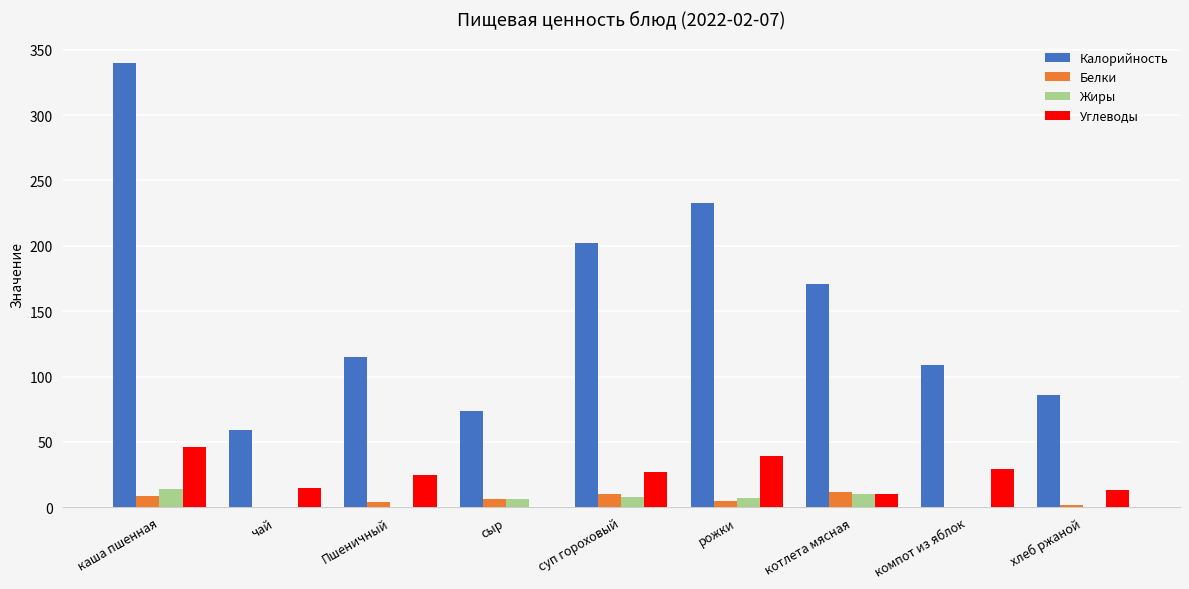

Read the Углеводы value at компот из яблок.

29.0